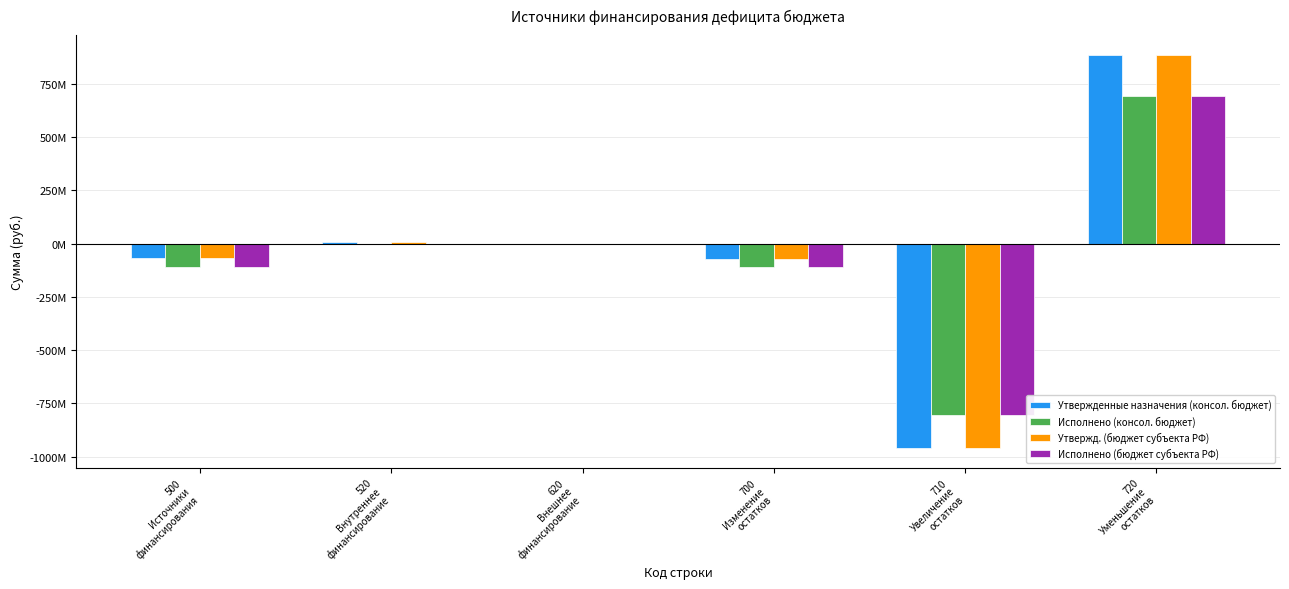

At which category does the chart reach its peak across all series?

720
Уменьшение
остатков